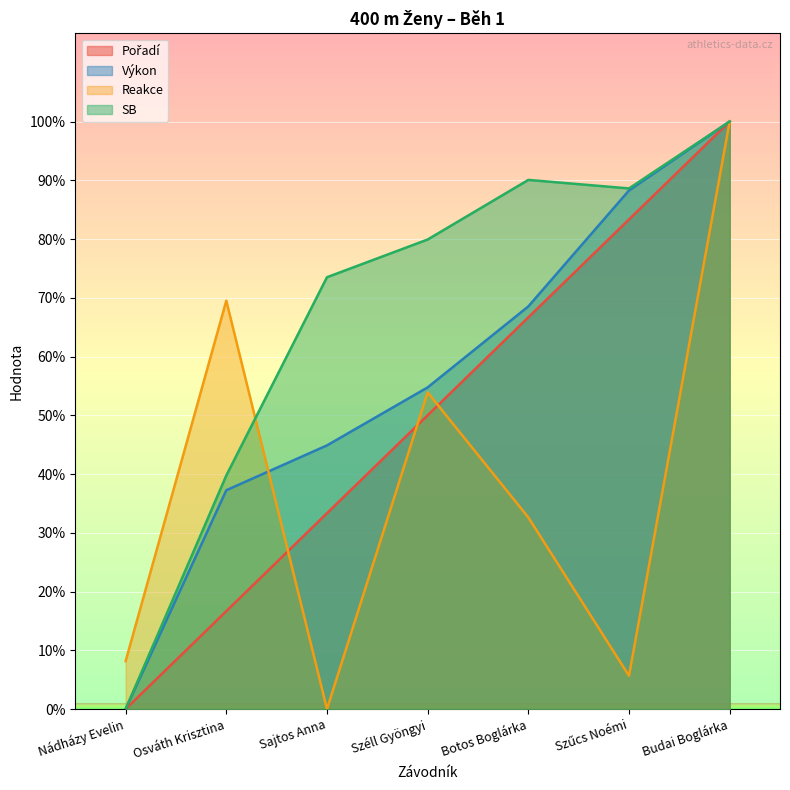

What is the sum of all SB values?

471.8